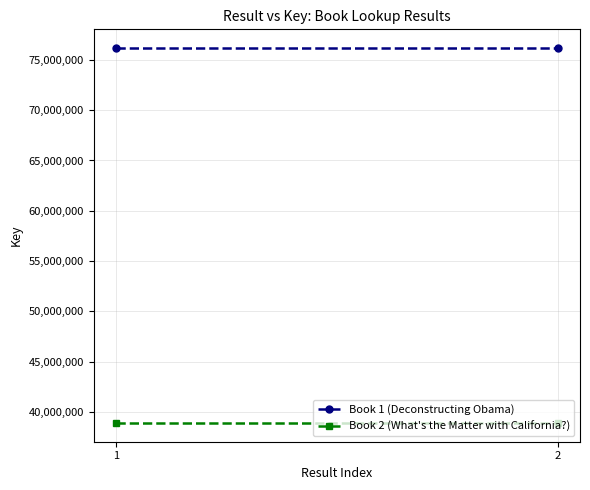

What is the sum of all Book 1 (Deconstructing Obama) values?

152358076